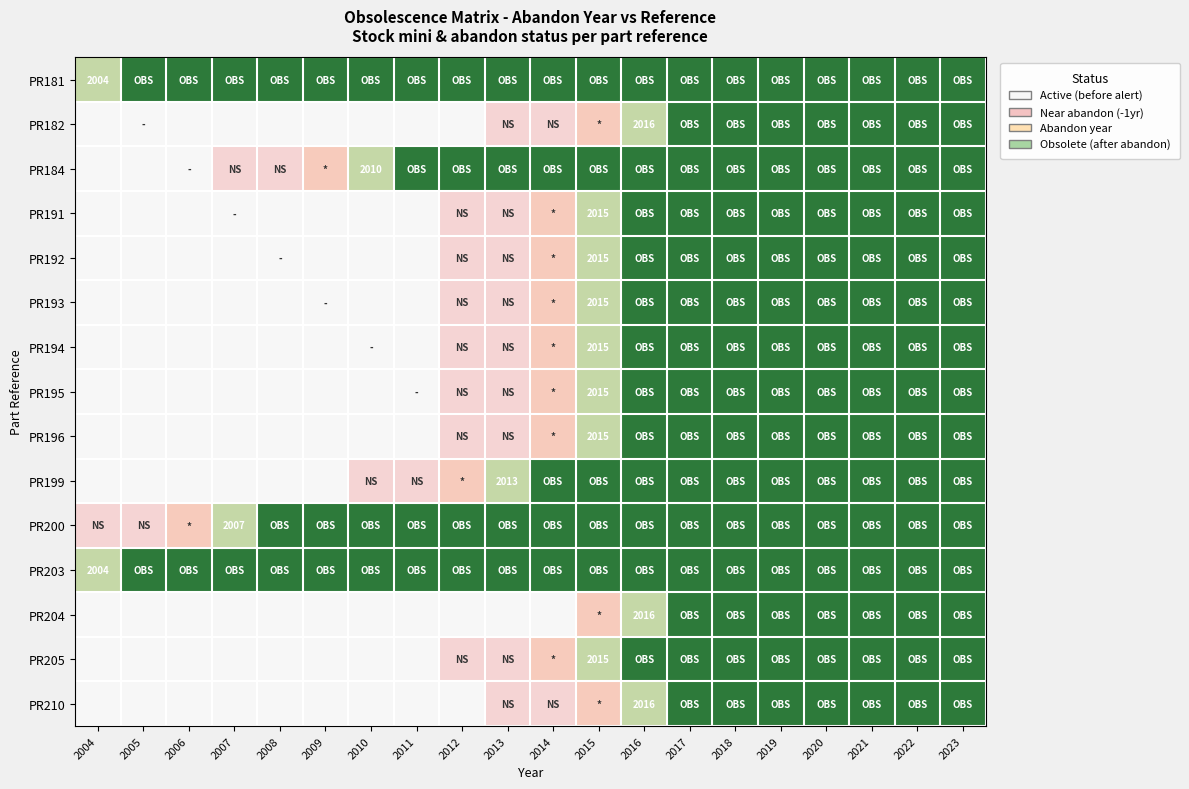

At which category is the sum across all series the highest?

2017